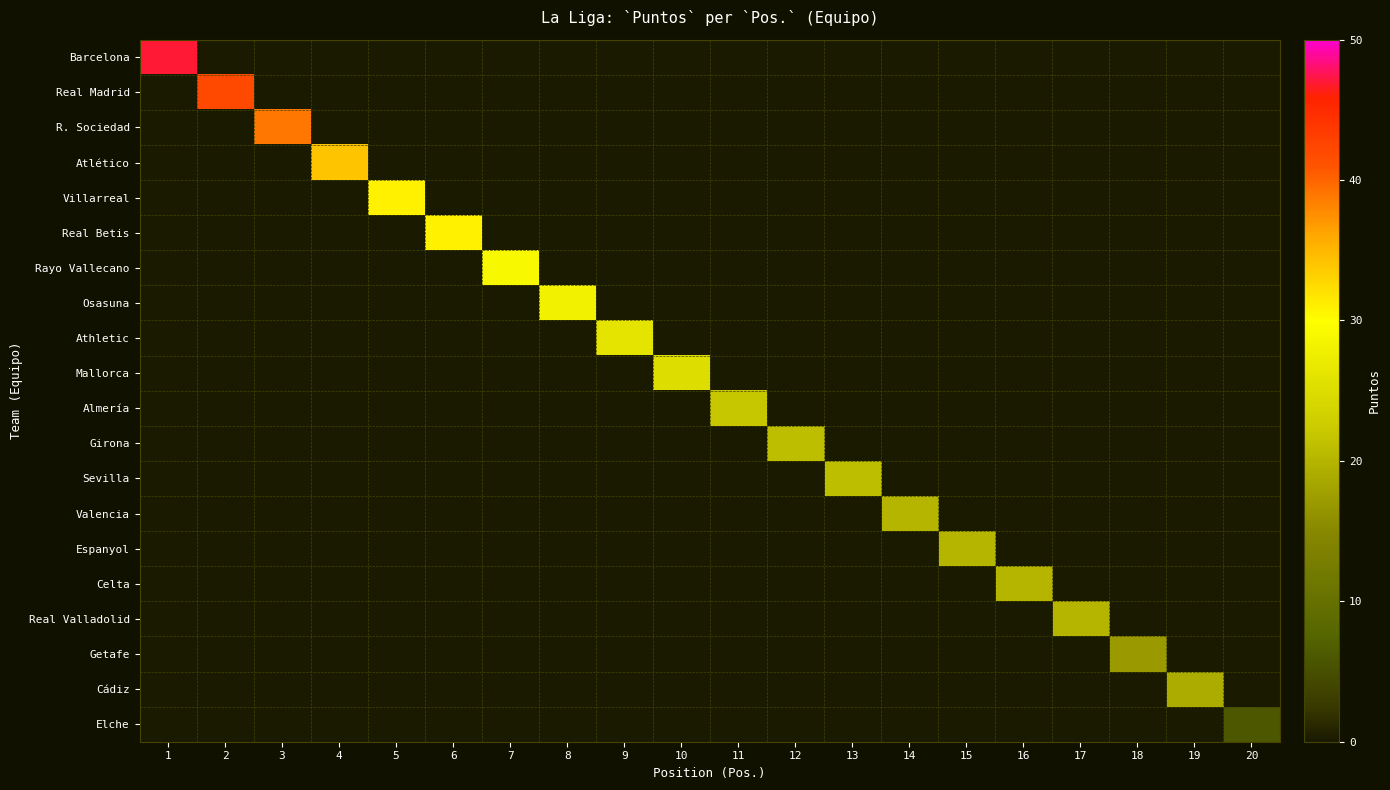

Reading left to right, transcribe all the data shown in this chart.

Barcelona: 1=47	2=0	3=0	4=0	5=0	6=0	7=0	8=0	9=0	10=0	11=0	12=0	13=0	14=0	15=0	16=0	17=0	18=0	19=0	20=0
Real Madrid: 1=0	2=42	3=0	4=0	5=0	6=0	7=0	8=0	9=0	10=0	11=0	12=0	13=0	14=0	15=0	16=0	17=0	18=0	19=0	20=0
R. Sociedad: 1=0	2=0	3=39	4=0	5=0	6=0	7=0	8=0	9=0	10=0	11=0	12=0	13=0	14=0	15=0	16=0	17=0	18=0	19=0	20=0
Atlético: 1=0	2=0	3=0	4=34	5=0	6=0	7=0	8=0	9=0	10=0	11=0	12=0	13=0	14=0	15=0	16=0	17=0	18=0	19=0	20=0
Villarreal: 1=0	2=0	3=0	4=0	5=31	6=0	7=0	8=0	9=0	10=0	11=0	12=0	13=0	14=0	15=0	16=0	17=0	18=0	19=0	20=0
Real Betis: 1=0	2=0	3=0	4=0	5=0	6=31	7=0	8=0	9=0	10=0	11=0	12=0	13=0	14=0	15=0	16=0	17=0	18=0	19=0	20=0
Rayo Vallecano: 1=0	2=0	3=0	4=0	5=0	6=0	7=29	8=0	9=0	10=0	11=0	12=0	13=0	14=0	15=0	16=0	17=0	18=0	19=0	20=0
Osasuna: 1=0	2=0	3=0	4=0	5=0	6=0	7=0	8=28	9=0	10=0	11=0	12=0	13=0	14=0	15=0	16=0	17=0	18=0	19=0	20=0
Athletic: 1=0	2=0	3=0	4=0	5=0	6=0	7=0	8=0	9=26	10=0	11=0	12=0	13=0	14=0	15=0	16=0	17=0	18=0	19=0	20=0
Mallorca: 1=0	2=0	3=0	4=0	5=0	6=0	7=0	8=0	9=0	10=25	11=0	12=0	13=0	14=0	15=0	16=0	17=0	18=0	19=0	20=0
Almería: 1=0	2=0	3=0	4=0	5=0	6=0	7=0	8=0	9=0	10=0	11=22	12=0	13=0	14=0	15=0	16=0	17=0	18=0	19=0	20=0
Girona: 1=0	2=0	3=0	4=0	5=0	6=0	7=0	8=0	9=0	10=0	11=0	12=21	13=0	14=0	15=0	16=0	17=0	18=0	19=0	20=0
Sevilla: 1=0	2=0	3=0	4=0	5=0	6=0	7=0	8=0	9=0	10=0	11=0	12=0	13=21	14=0	15=0	16=0	17=0	18=0	19=0	20=0
Valencia: 1=0	2=0	3=0	4=0	5=0	6=0	7=0	8=0	9=0	10=0	11=0	12=0	13=0	14=20	15=0	16=0	17=0	18=0	19=0	20=0
Espanyol: 1=0	2=0	3=0	4=0	5=0	6=0	7=0	8=0	9=0	10=0	11=0	12=0	13=0	14=0	15=20	16=0	17=0	18=0	19=0	20=0
Celta: 1=0	2=0	3=0	4=0	5=0	6=0	7=0	8=0	9=0	10=0	11=0	12=0	13=0	14=0	15=0	16=20	17=0	18=0	19=0	20=0
Real Valladolid: 1=0	2=0	3=0	4=0	5=0	6=0	7=0	8=0	9=0	10=0	11=0	12=0	13=0	14=0	15=0	16=0	17=20	18=0	19=0	20=0
Getafe: 1=0	2=0	3=0	4=0	5=0	6=0	7=0	8=0	9=0	10=0	11=0	12=0	13=0	14=0	15=0	16=0	17=0	18=17	19=0	20=0
Cádiz: 1=0	2=0	3=0	4=0	5=0	6=0	7=0	8=0	9=0	10=0	11=0	12=0	13=0	14=0	15=0	16=0	17=0	18=0	19=19	20=0
Elche: 1=0	2=0	3=0	4=0	5=0	6=0	7=0	8=0	9=0	10=0	11=0	12=0	13=0	14=0	15=0	16=0	17=0	18=0	19=0	20=6